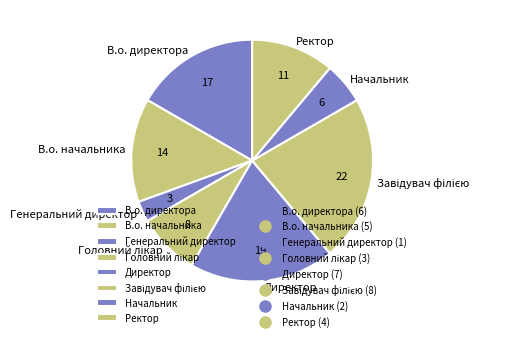

Which category has the smallest portion of the pie?

Генеральний директор